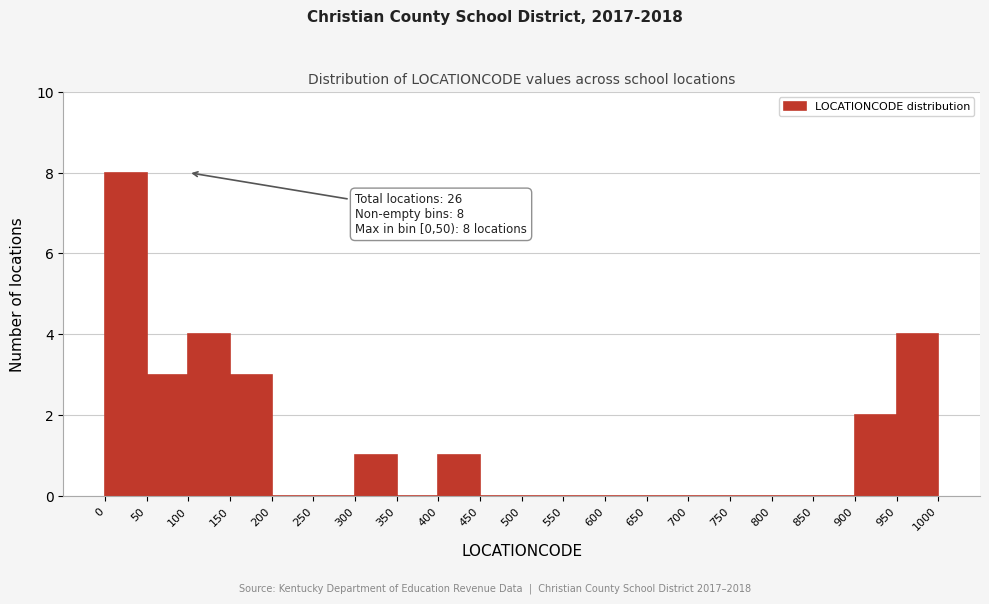

Which range on the x-axis has the tallest bar?

0 to 50